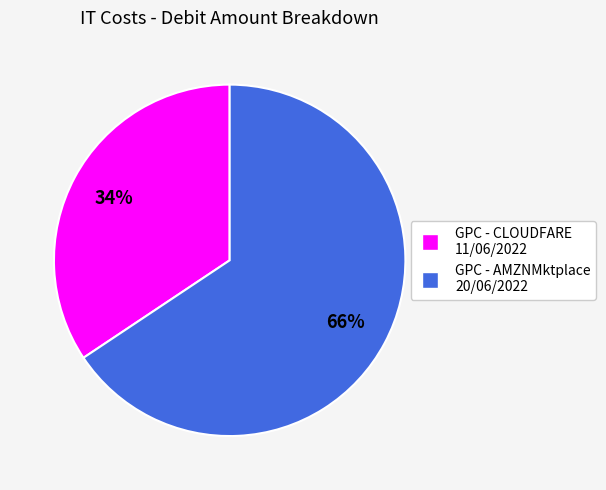

What percentage is the GPC - CLOUDFARE 11/06/2022 slice, to the nearest percent?

34%